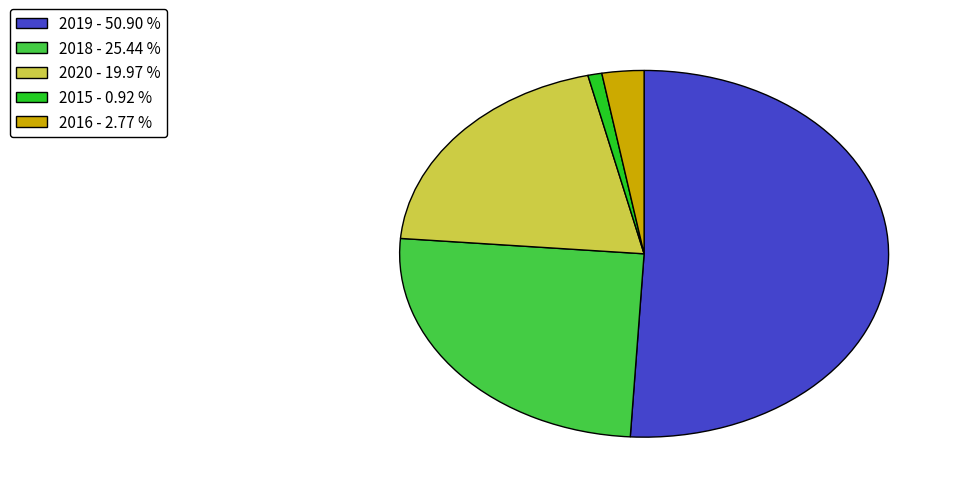

What is the smallest slice in the pie chart?

2015 - 0.92 %